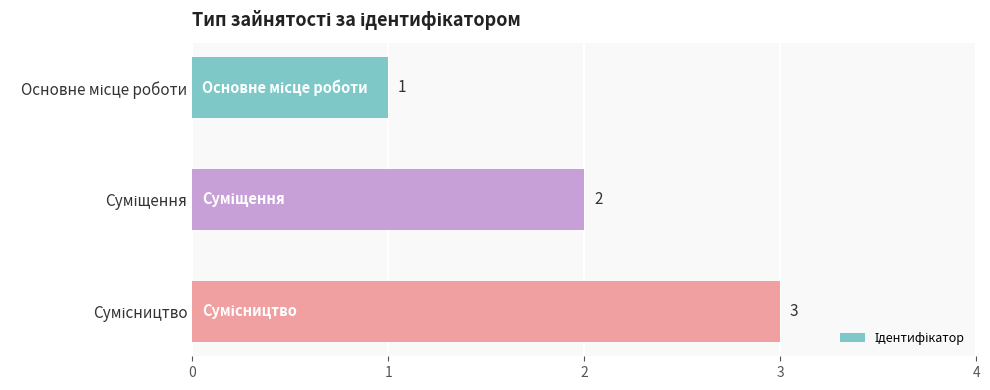

What is the maximum value shown in the chart?

3